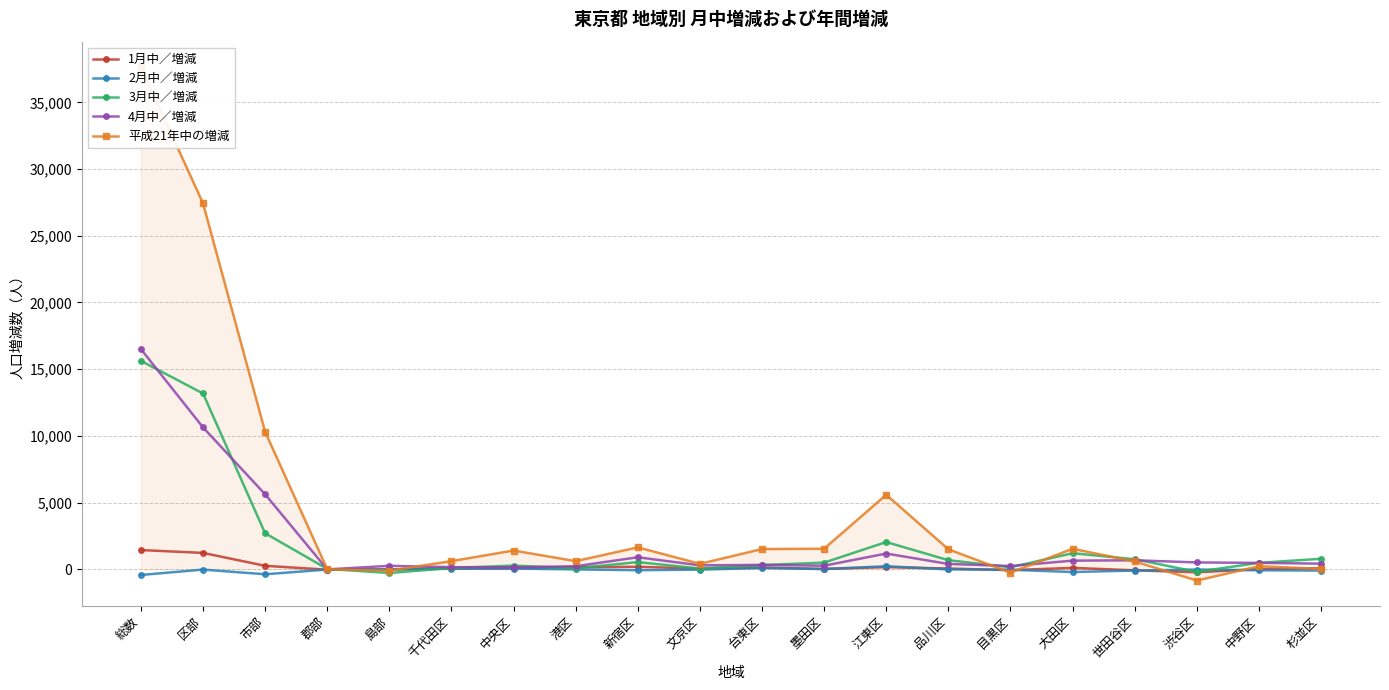

What is the highest value of the 平成21年中の増減 series?

37624